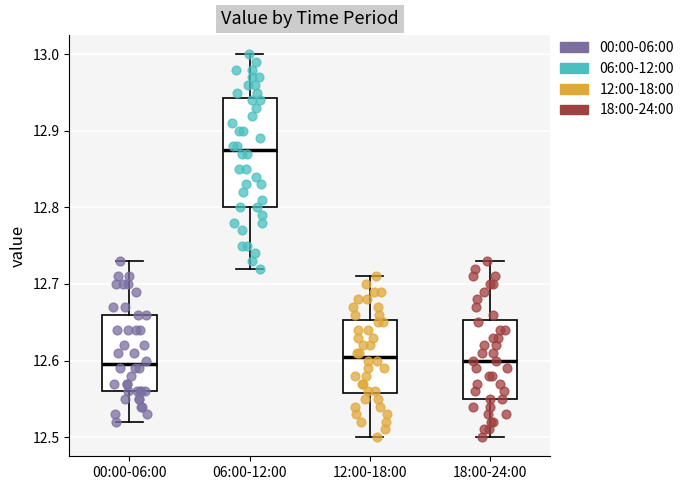

Reading left to right, read every box against the y-axis: the position of its median line, the range the box covers, and the ends of its whiskers. The values are not printed on the chart, so give them approximately, as read against the axis.

00:00-06:00: median 12.60, box 12.56 to 12.66, whiskers 12.52 to 12.73
06:00-12:00: median 12.88, box 12.80 to 12.94, whiskers 12.72 to 13.00
12:00-18:00: median 12.61, box 12.56 to 12.65, whiskers 12.50 to 12.71
18:00-24:00: median 12.60, box 12.55 to 12.65, whiskers 12.50 to 12.73